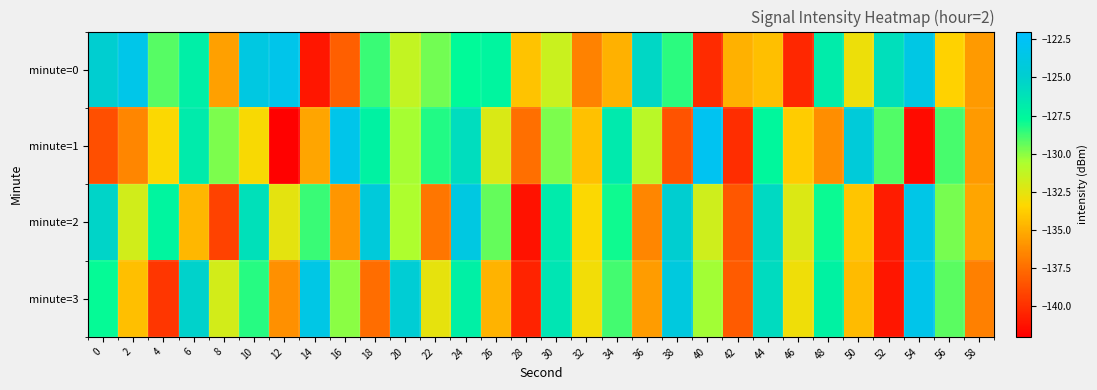

List the series in order of their peak value, highest first.

minute=1, minute=0, minute=3, minute=2